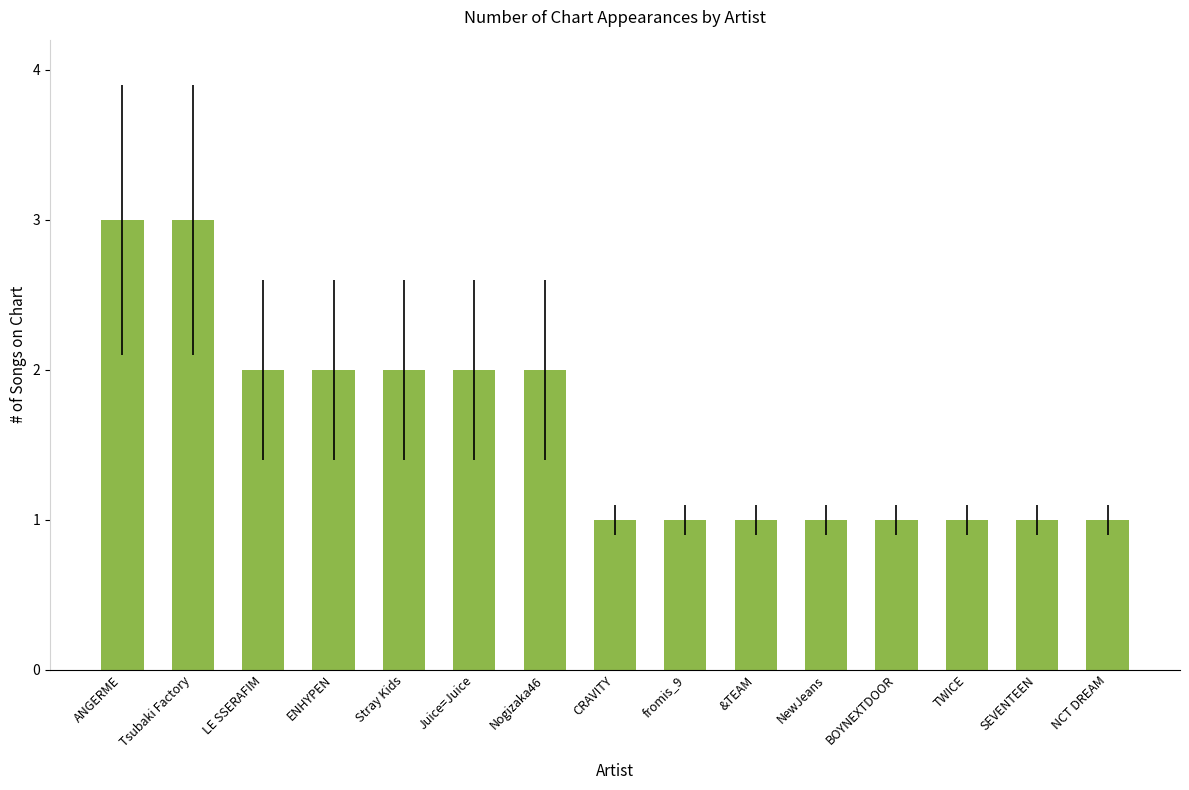

What position from the left is BOYNEXTDOOR?

12